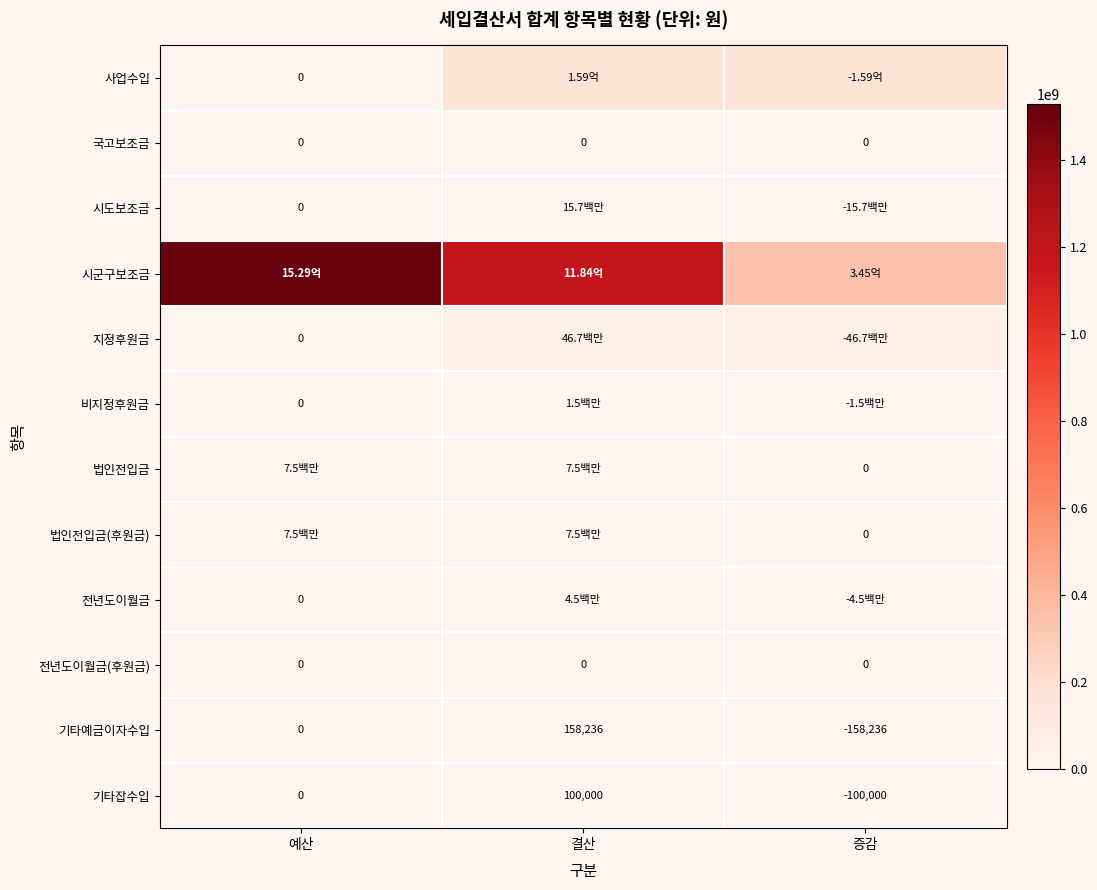

What is the difference between the maximum and second lowest values in the 기타예금이자수입 series?

158236